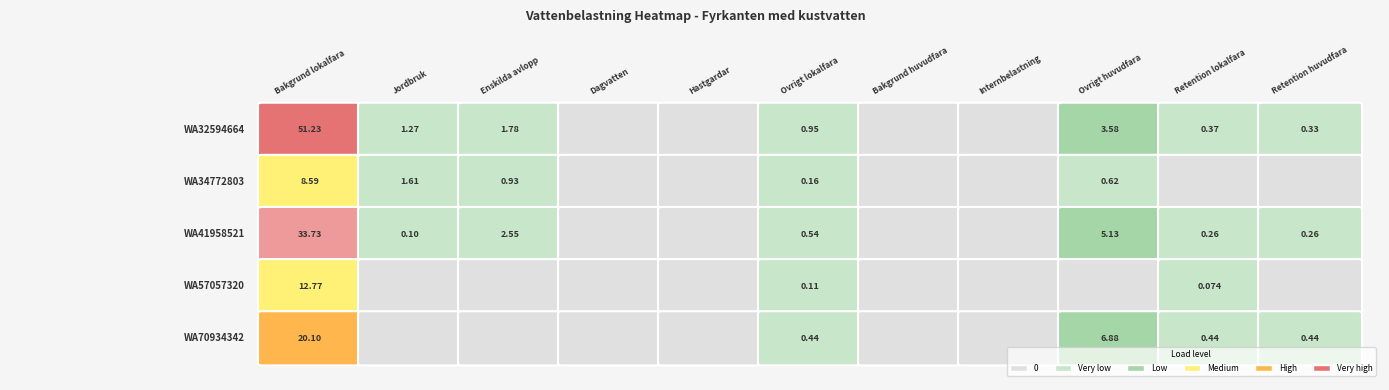

What is the sum of the WA57057320 values at 9 and 7?

0.1